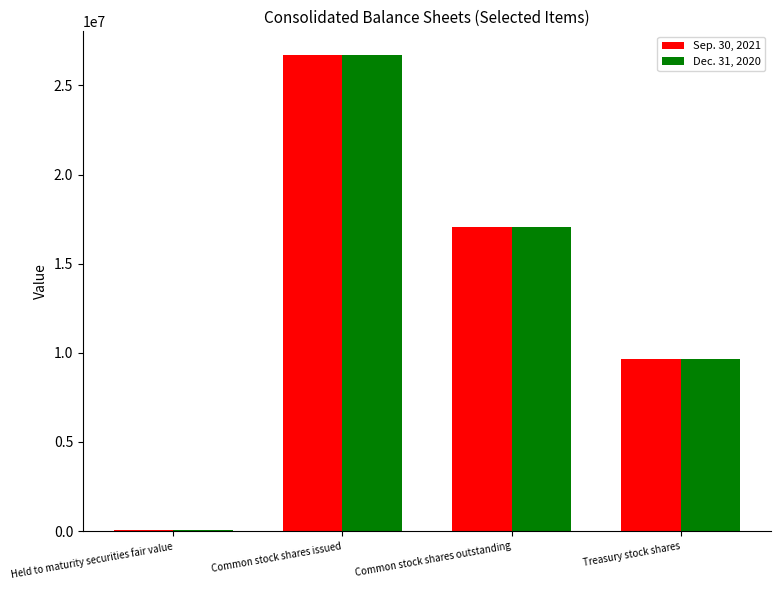

Between Common stock shares outstanding and Treasury stock shares, which series saw the biggest shift?

Sep. 30, 2021